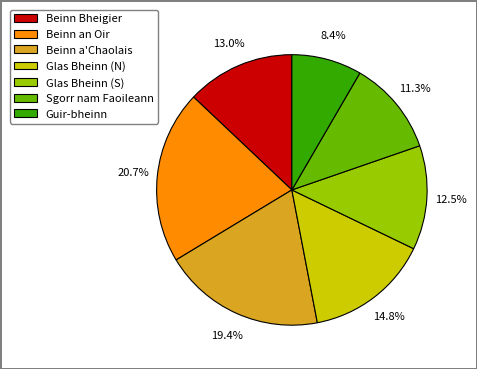

Combined, do Glas Bheinn (N) and Guir-bheinn account for over 50%?

No